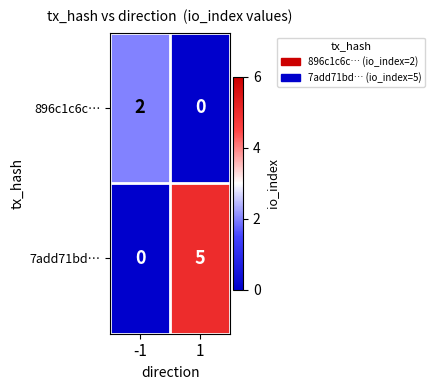

Is the value of 7add71bd… at 1 greater than the value of 896c1c6c… at -1?

Yes